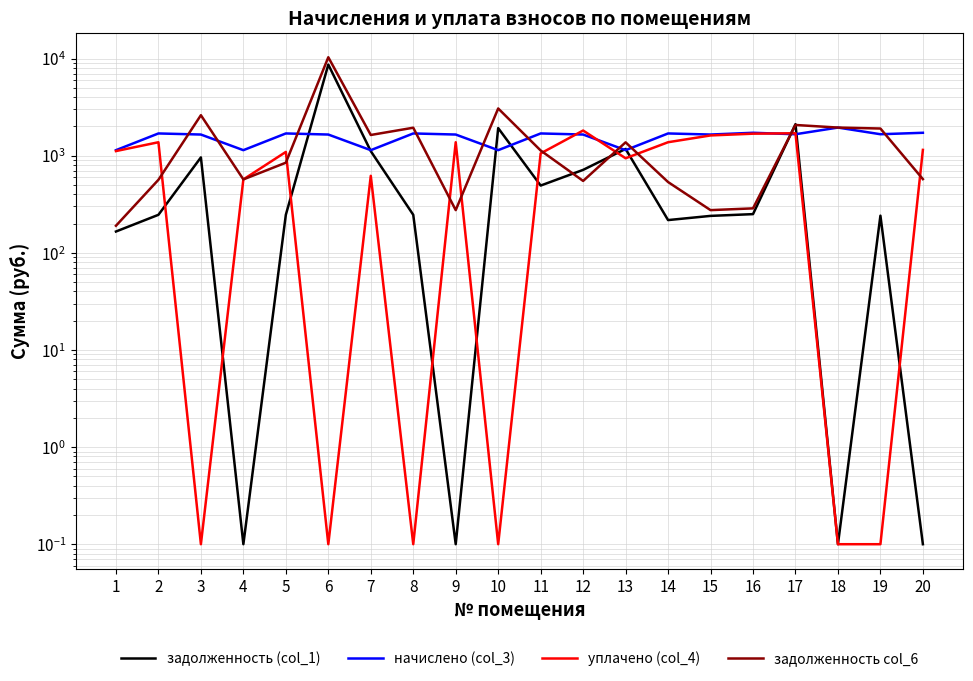

In задолженность col_6, how many points are lower than both neighbors (excluding endpoints)?

5